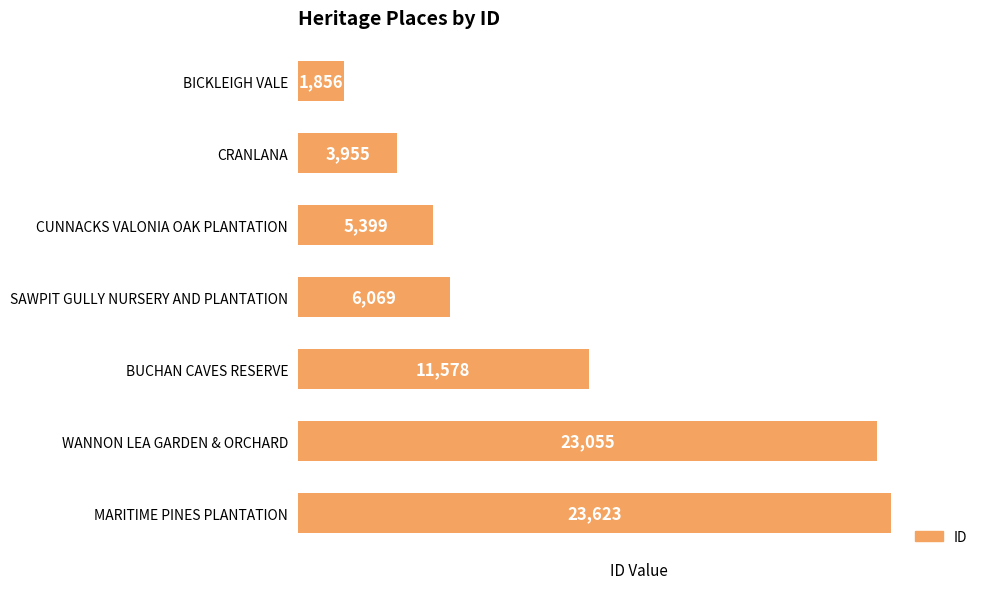

Is it true that the value at BICKLEIGH VALE is 2933?

False